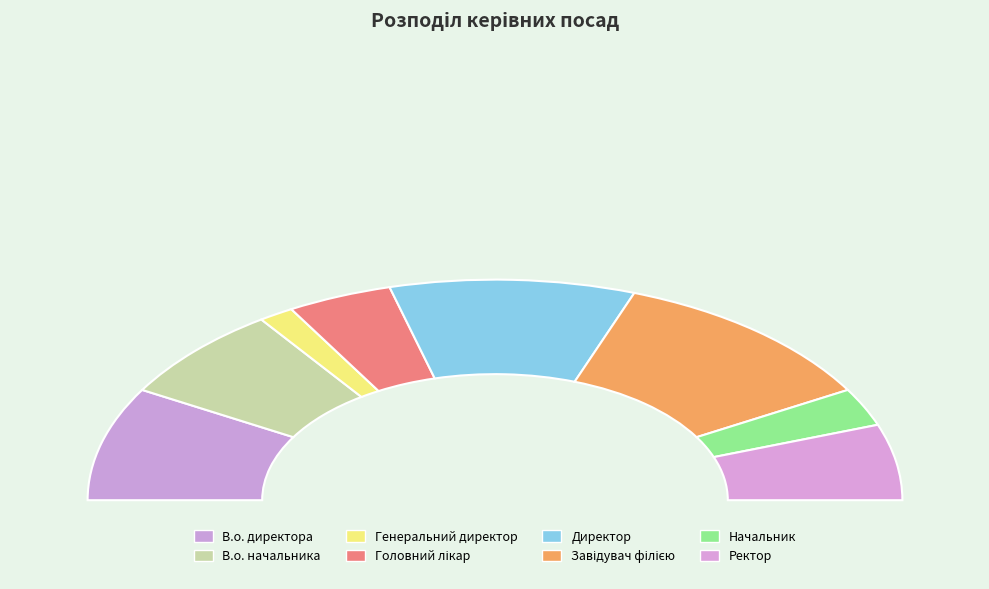

The Завідувач філією slice represents 28% of the pie. True or false?

False